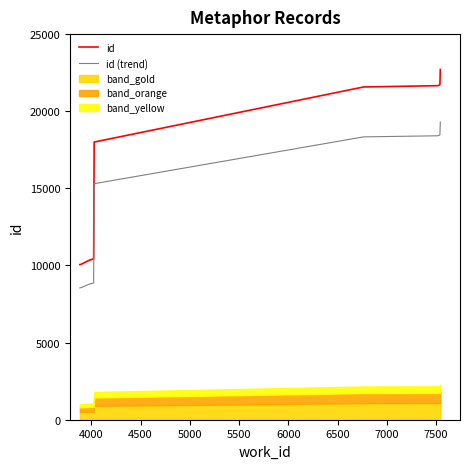

True or false: id (trend) and id cross at least once.

False